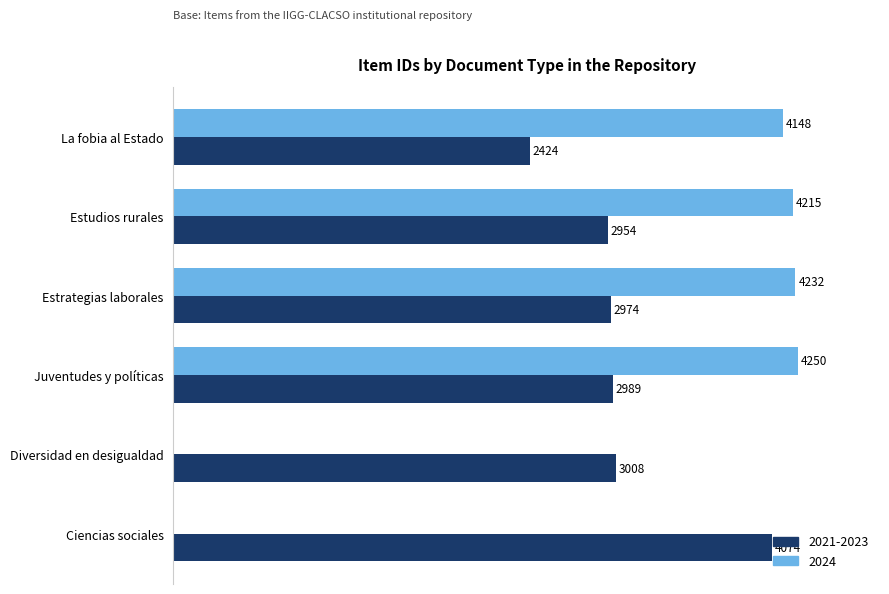

Between La fobia al Estado and Estrategias laborales, which series saw the biggest shift?

2021-2023